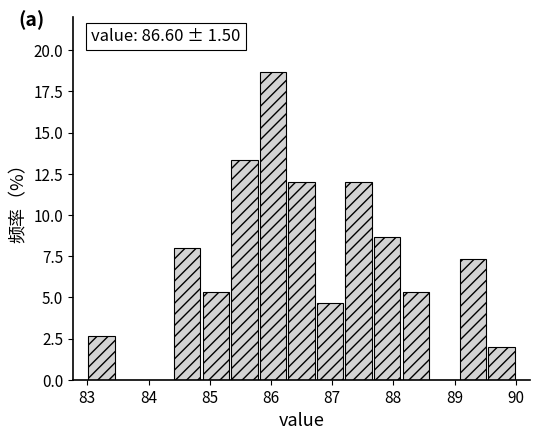

Over which range of the x-axis is the bar tallest?

85.8 to 86.3